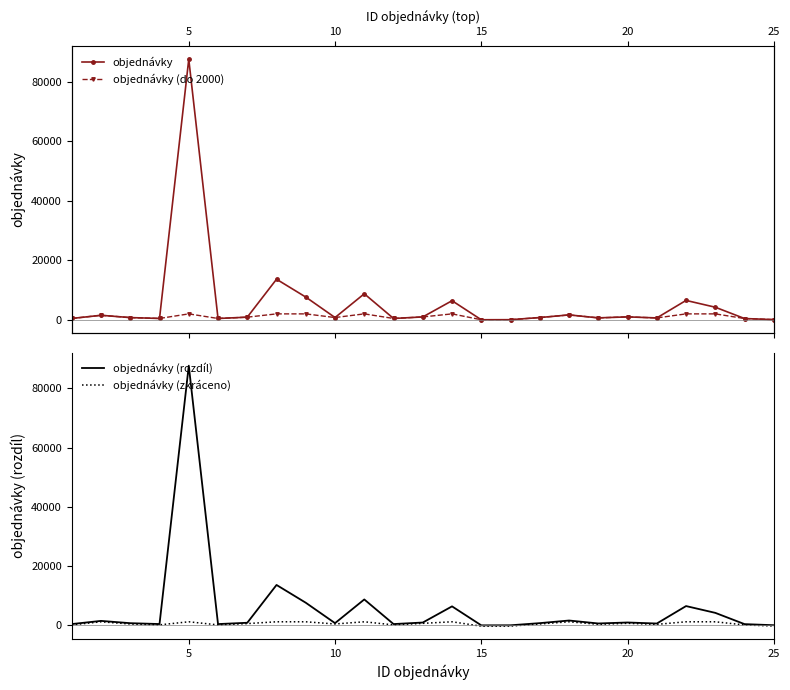

True or false: objednávky has more than 2 interior local peaks.

True